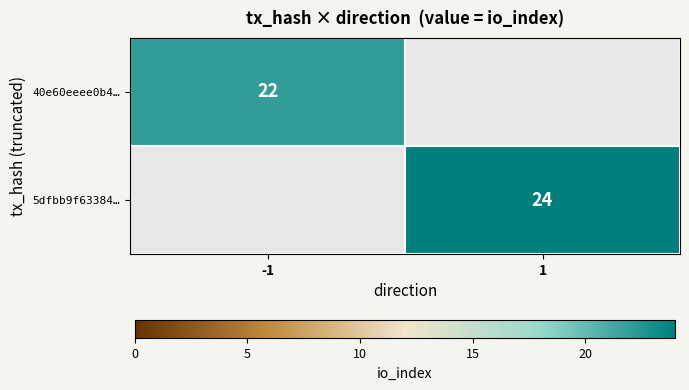

True or false: 5dfbb9f63384… has a value of 24 at 1.

True